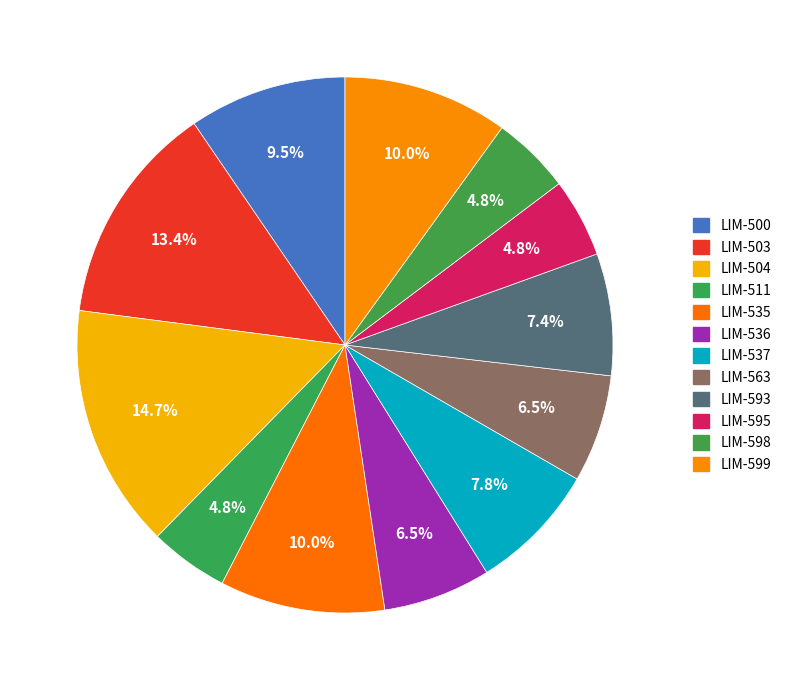

What percentage is the LIM-504 slice, to the nearest percent?

15%